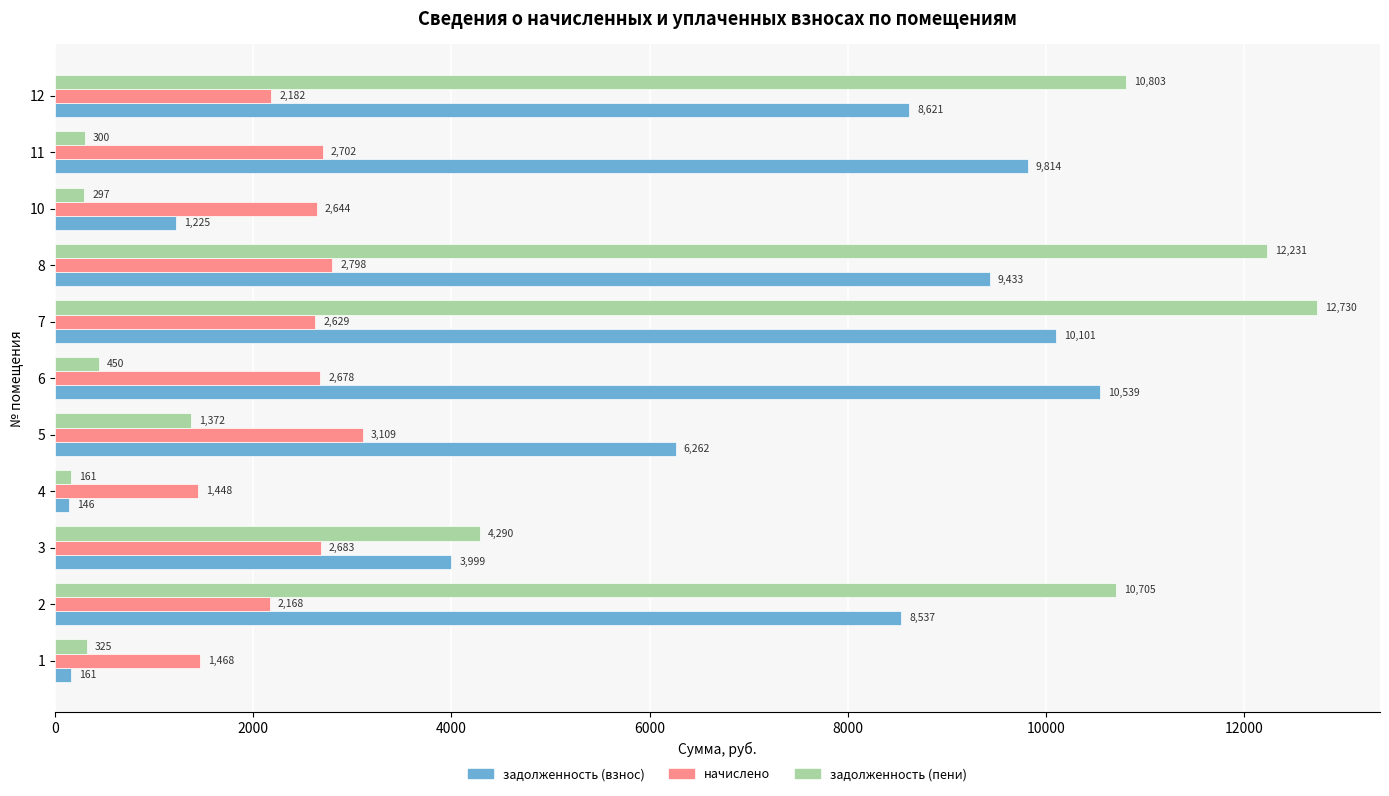

True or false: задолженность (взнос) has a value of 15551.8 at 11.

False